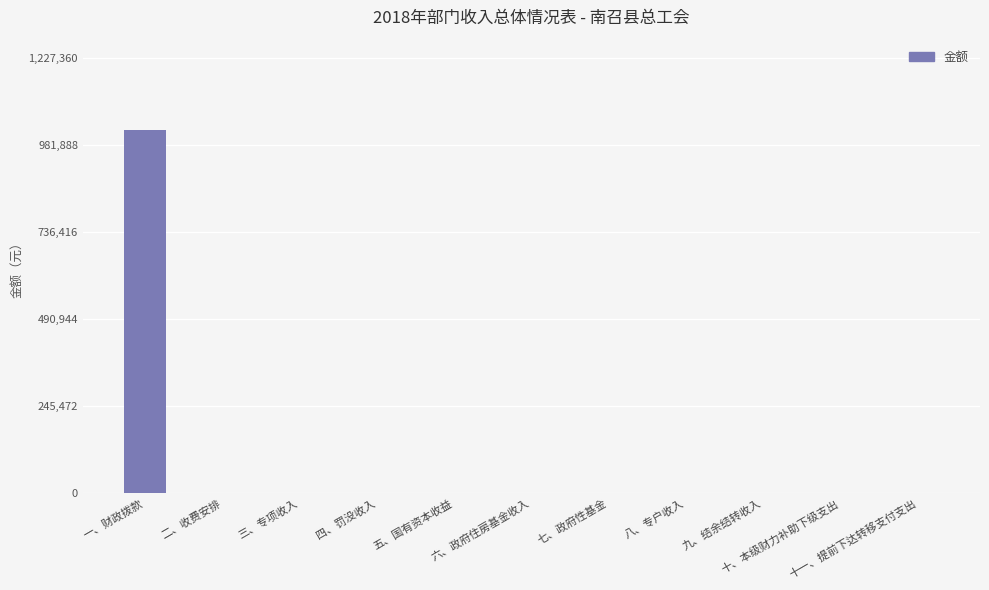

What is the greatest value displayed?

1022800